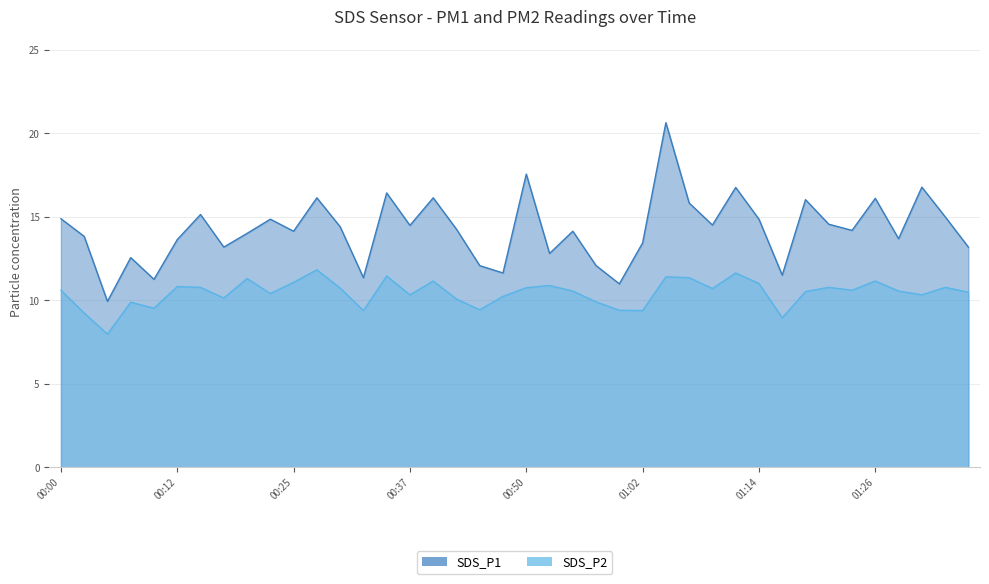

Rank the series at 00:20 from lowest to highest value.

SDS_P2, SDS_P1